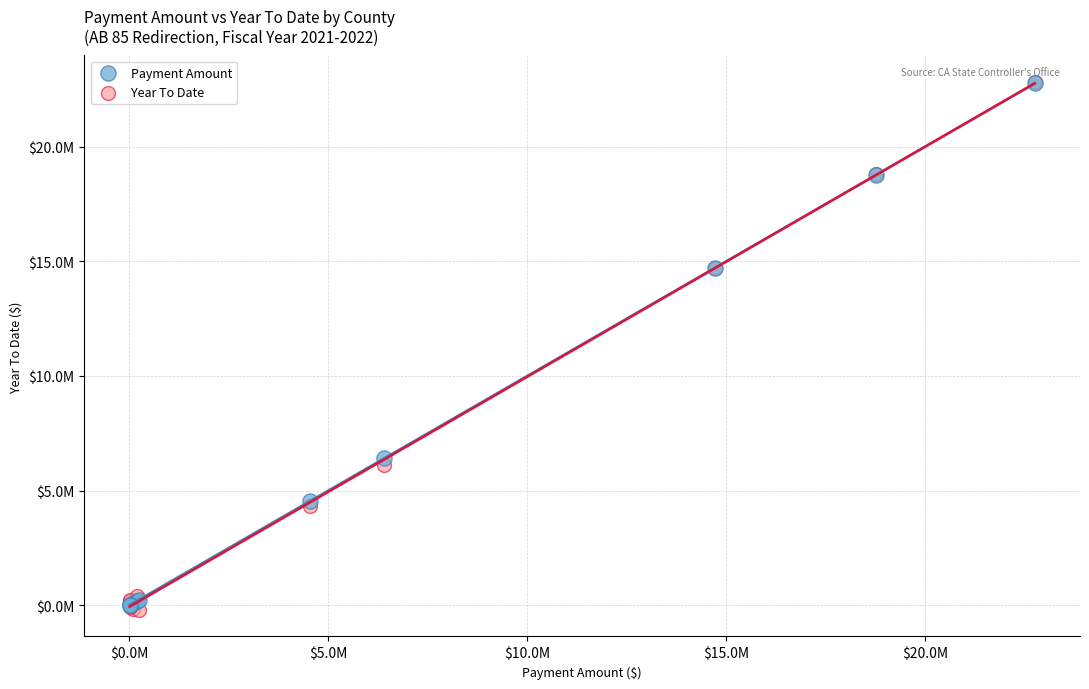

Which series reaches the minimum Y coordinate?

Year To Date